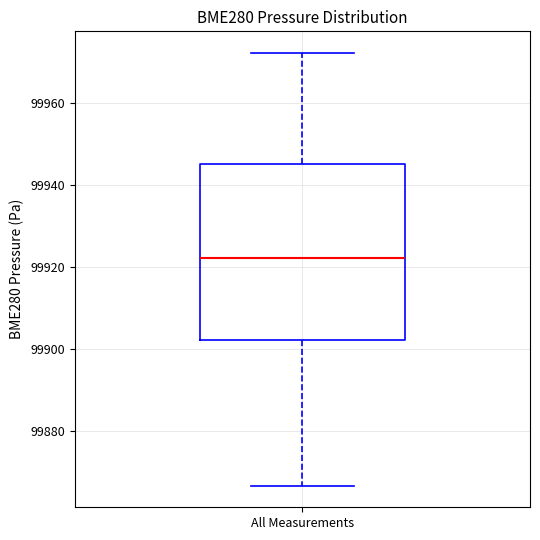

Where does the median line of the box for All Measurements sit on the y-axis? The values are not printed on the chart, so give them approximately, as read against the axis.

99922